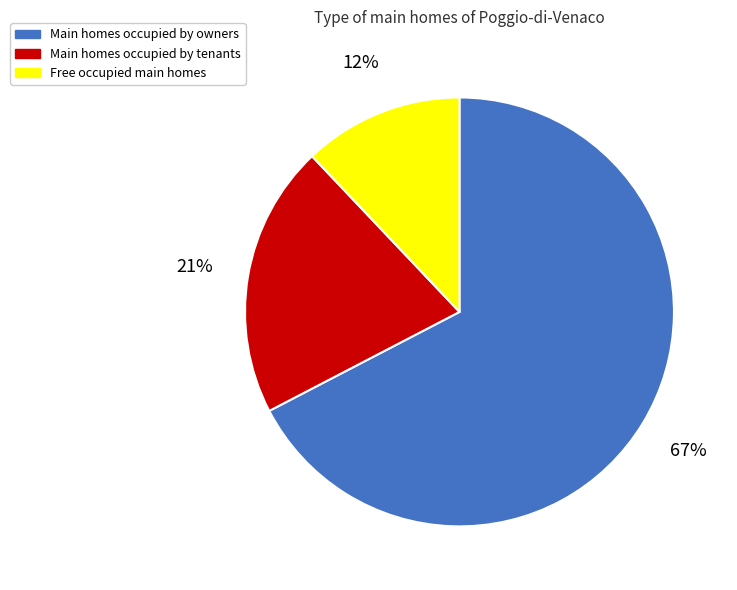

Which category accounts for the majority?

Main homes occupied by owners